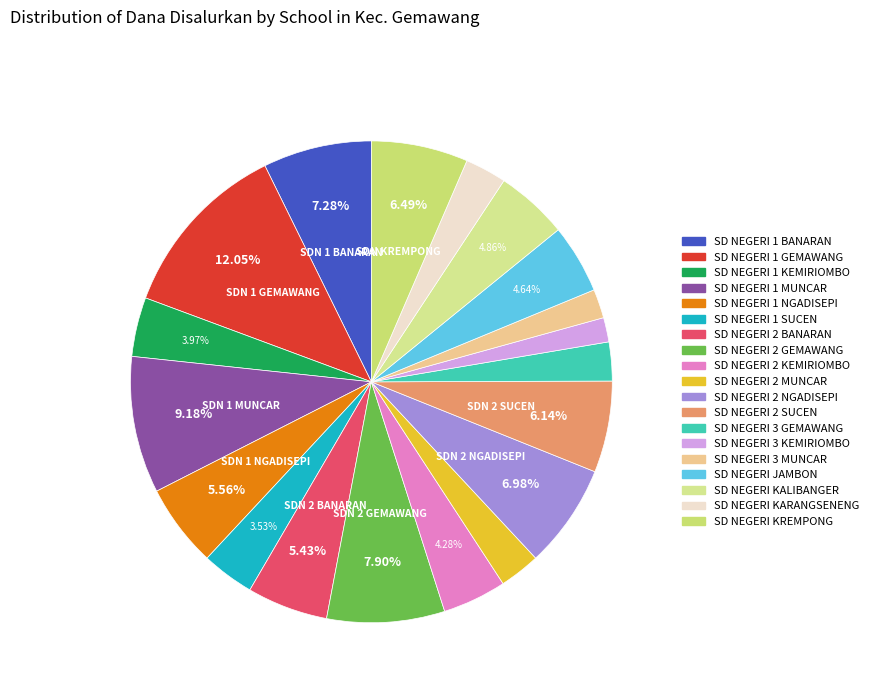

Does SD NEGERI 2 MUNCAR represent more than half of the total?

No